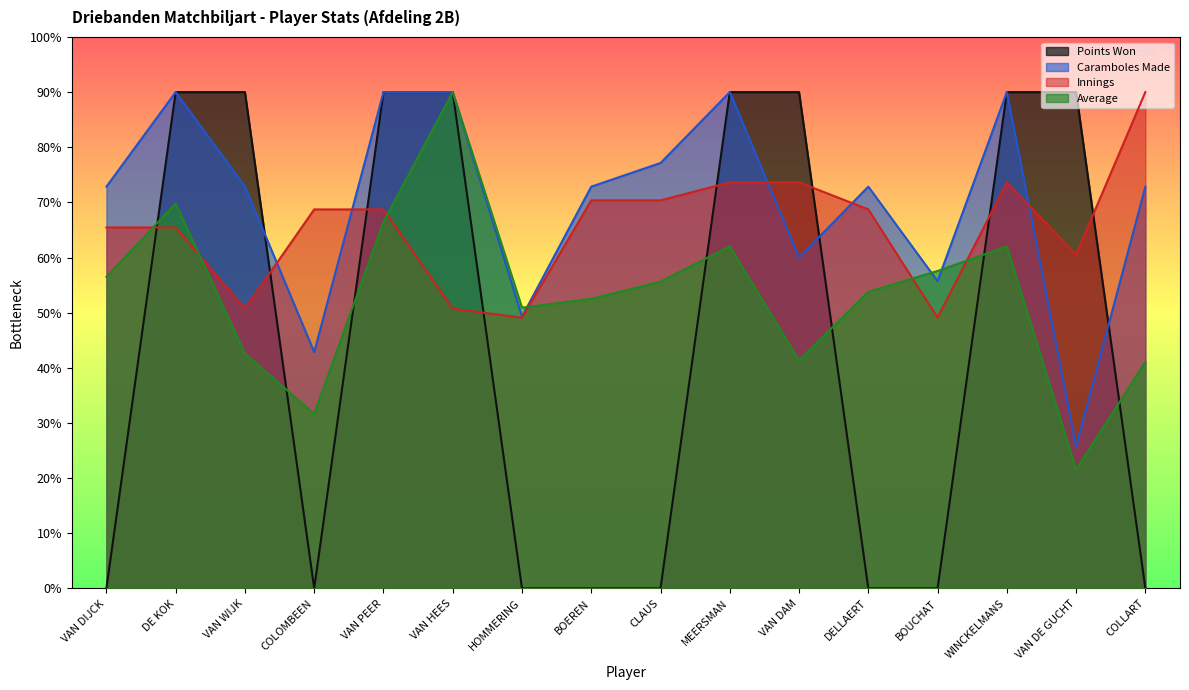

At which category does the chart reach its minimum across all series?

VAN DIJCK